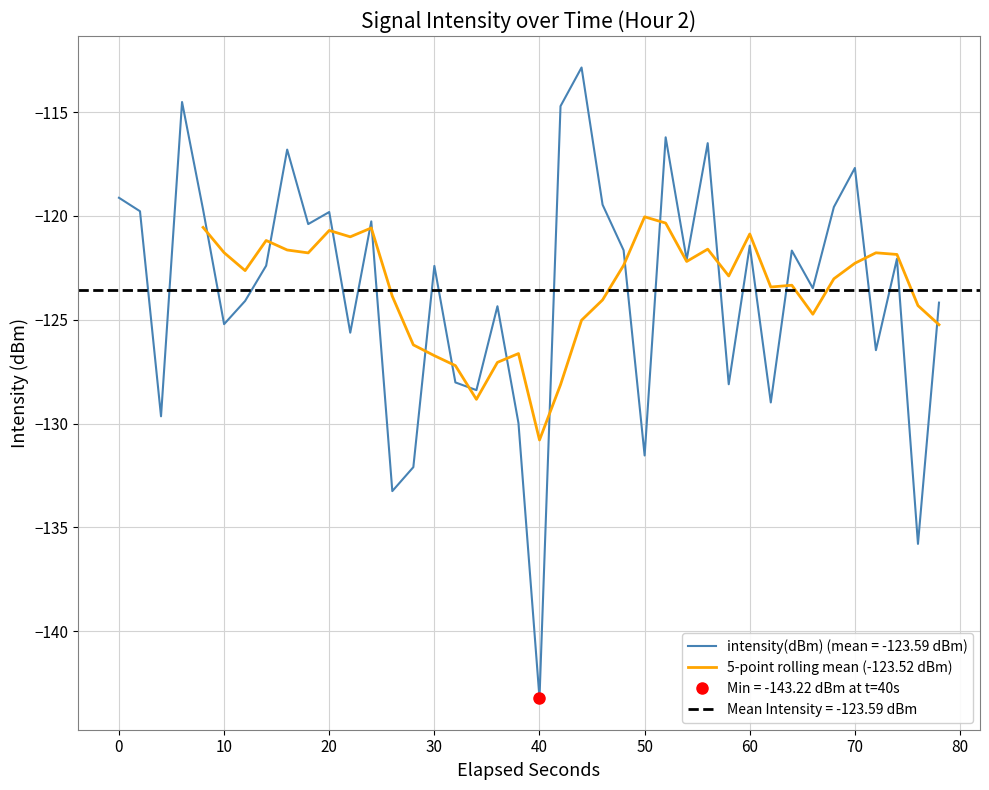

What is the sum of all values?

-4446.6